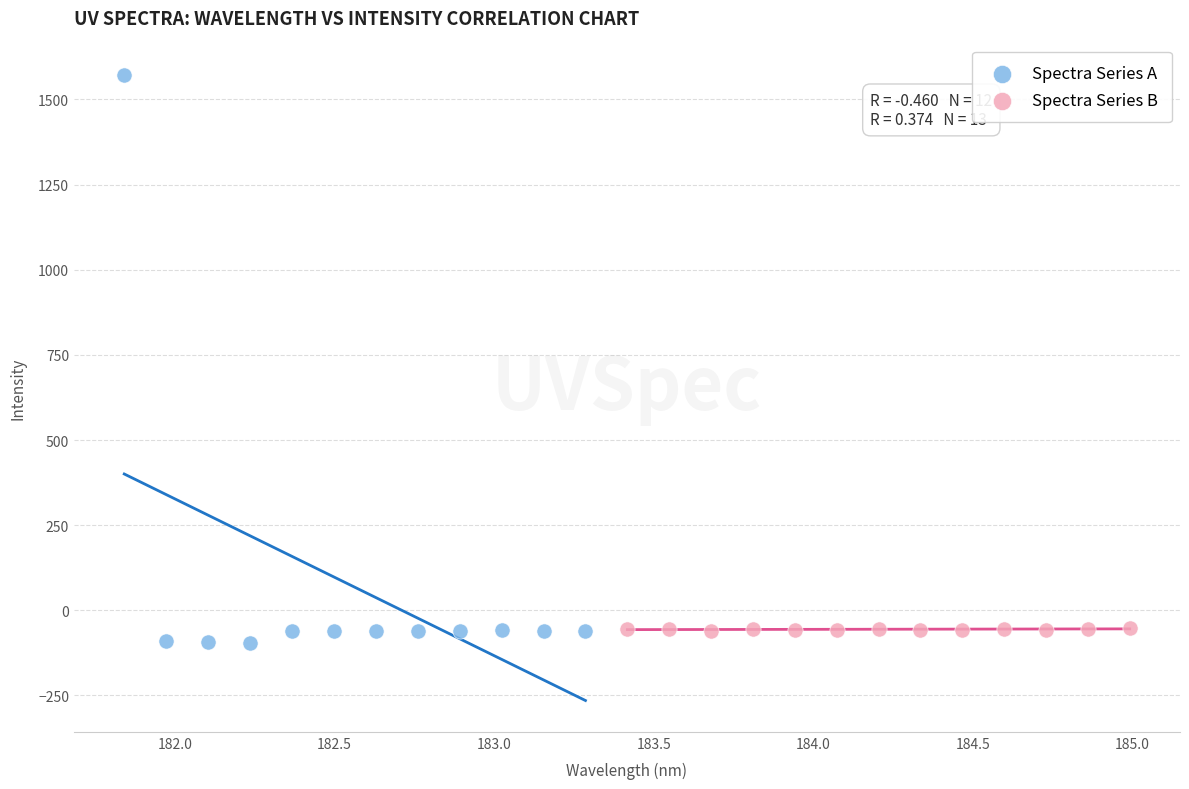

Which series has the largest Y range (max minus min)?

Spectra Series A